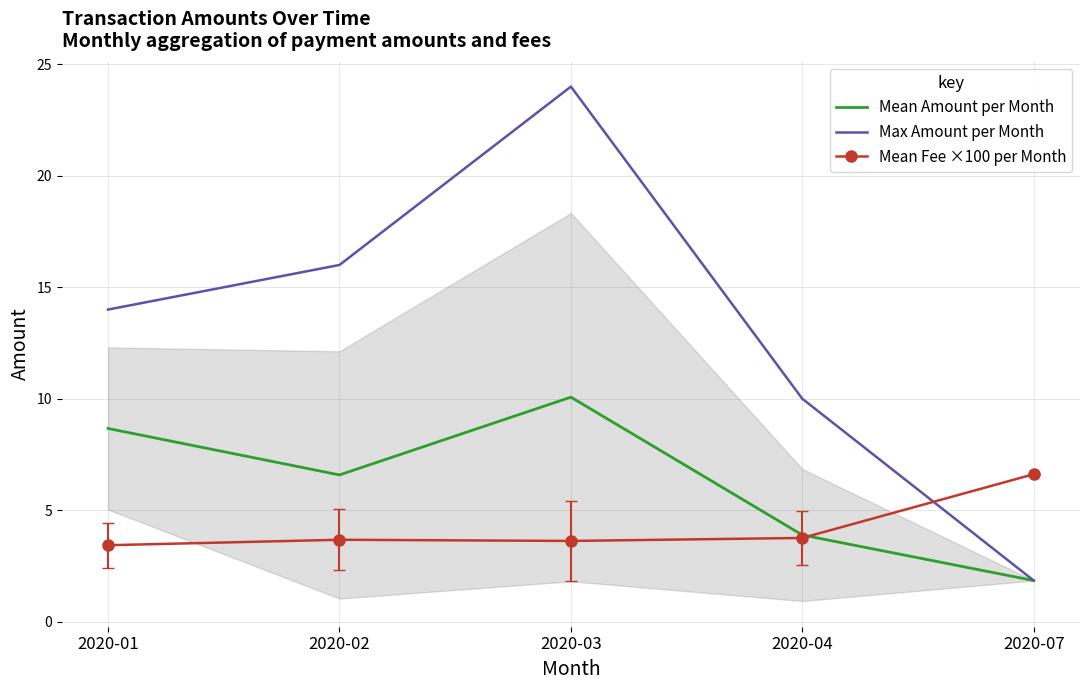

What is the difference between the maximum and minimum values in the Mean Fee ×100 per Month series?

3.2